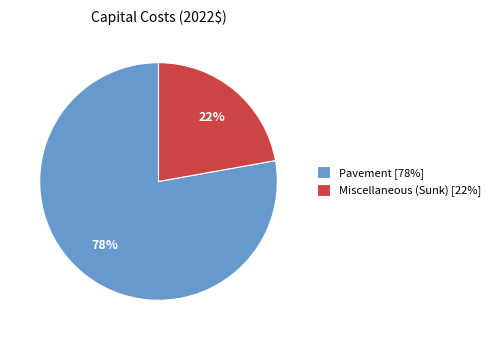

What is the majority slice?

Pavement